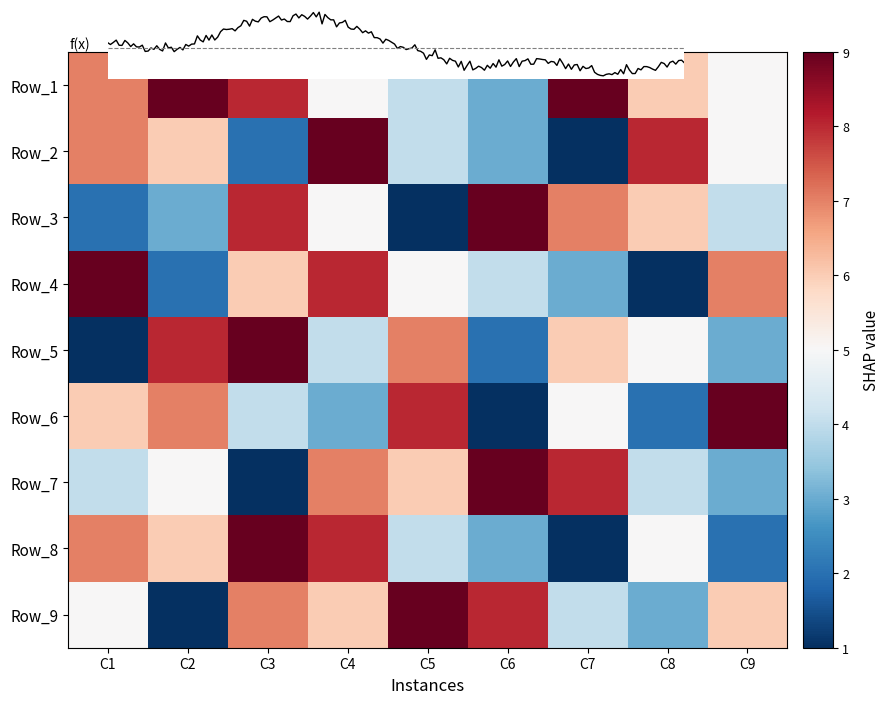

What is the total value across all series at C6?

42